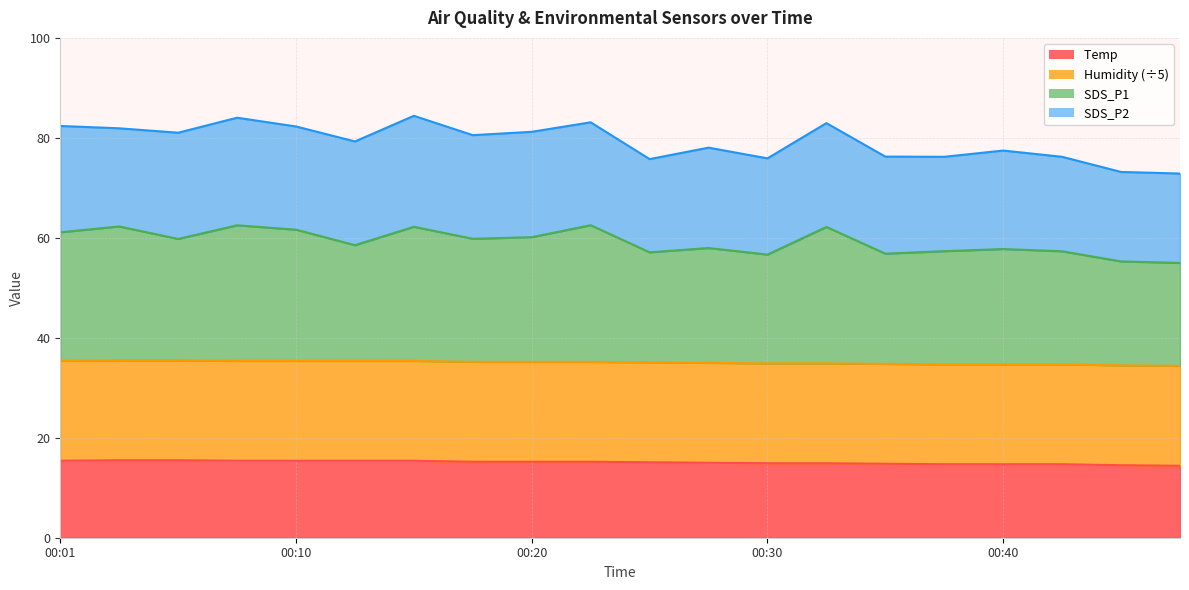

What is the maximum value for SDS_P1?

62.5